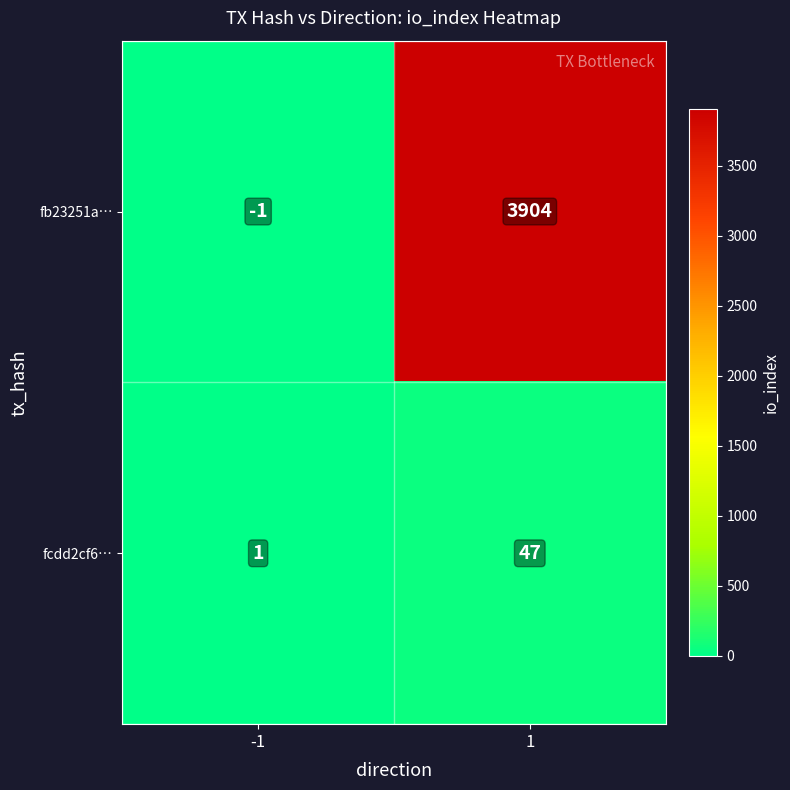

What is the difference between the highest and lowest values at -1?

2